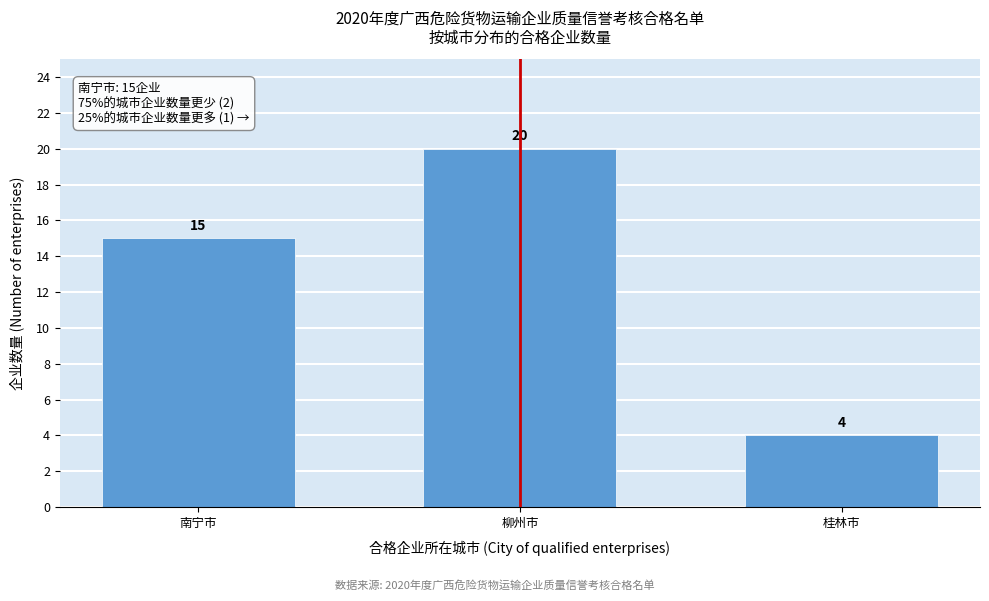

Reading left to right, transcribe all the data shown in this chart.

南宁市=15	柳州市=20	桂林市=4